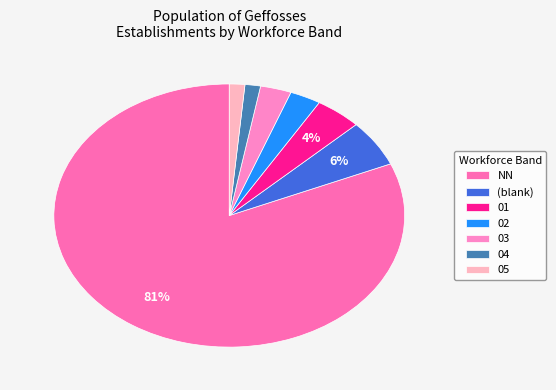

How many segments does this pie chart have?

7